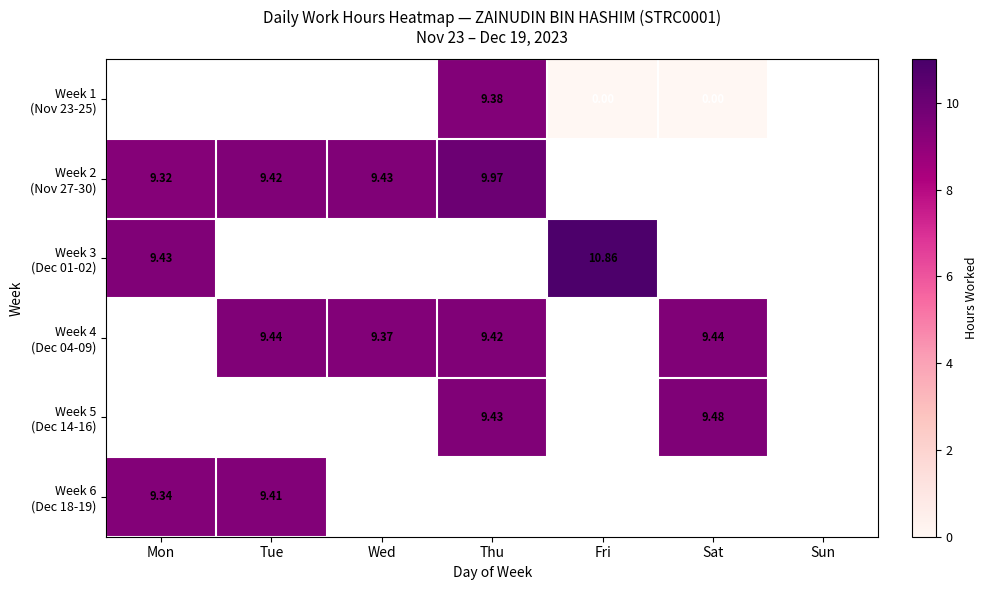

At which label does Week 4 (Dec 04-09) first exceed 9?

Tue